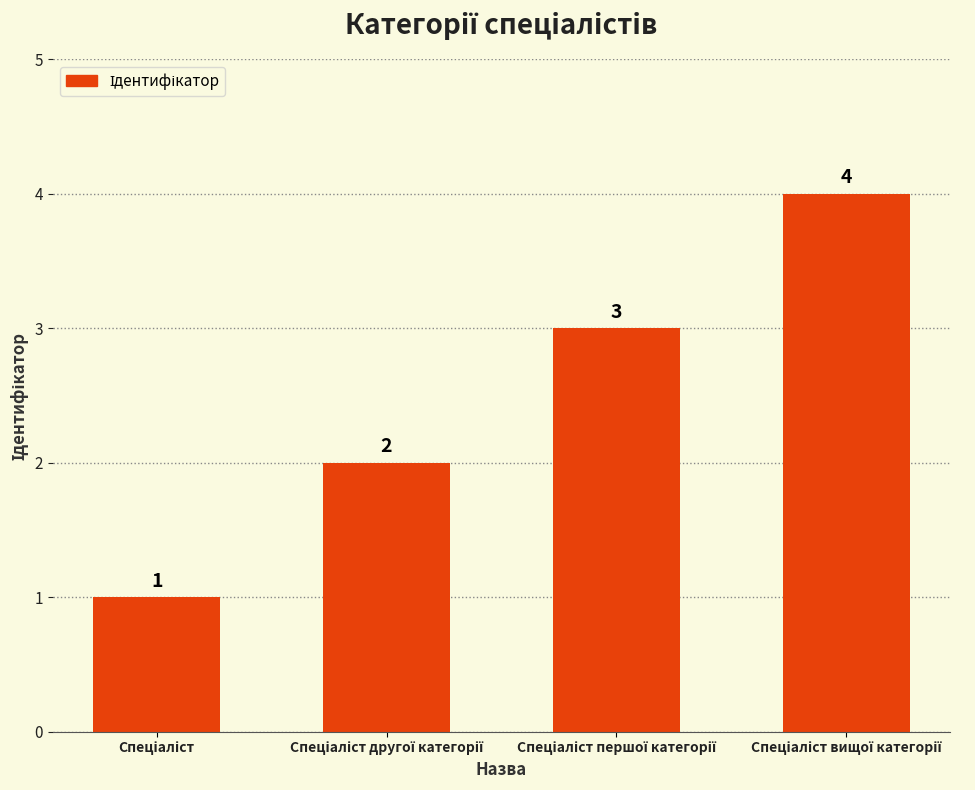

How many values are between 2 and 4?

3